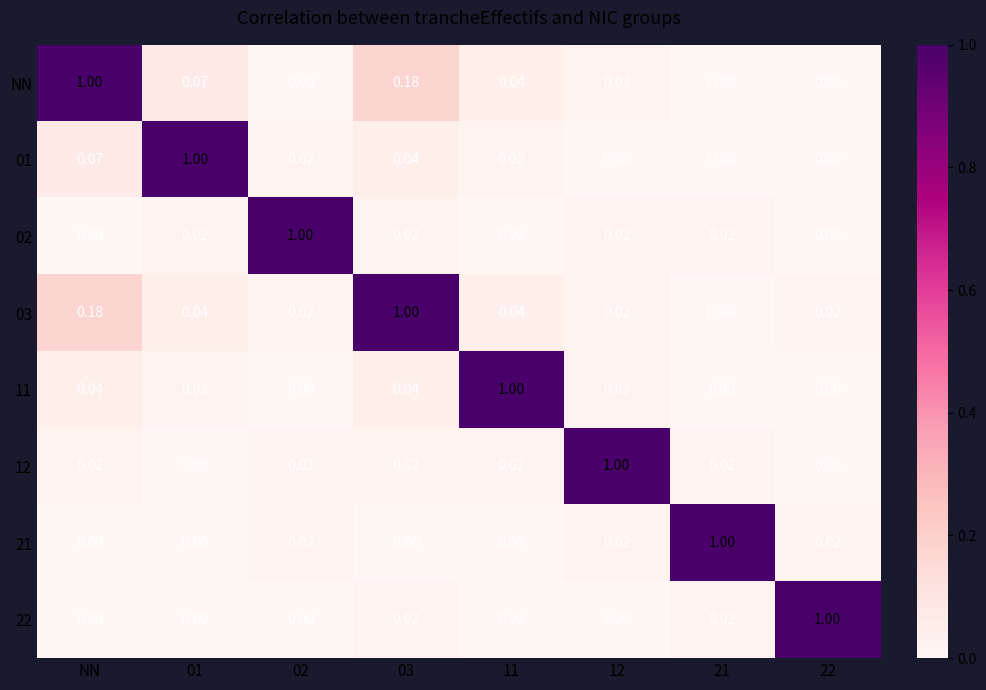

Is the value of 01 at 12 greater than the value of 11 at 03?

No